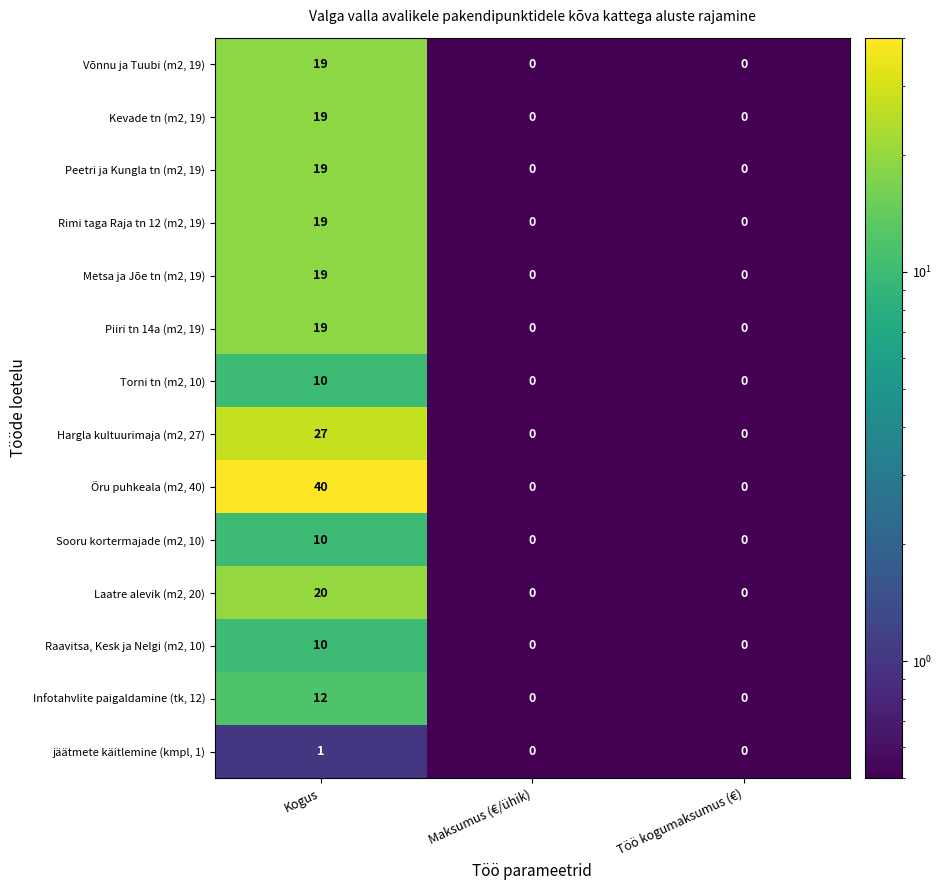

The Rimi taga Raja tn 12 (m2, 19) series shows 0 at Töö kogumaksumus (€). True or false?

True